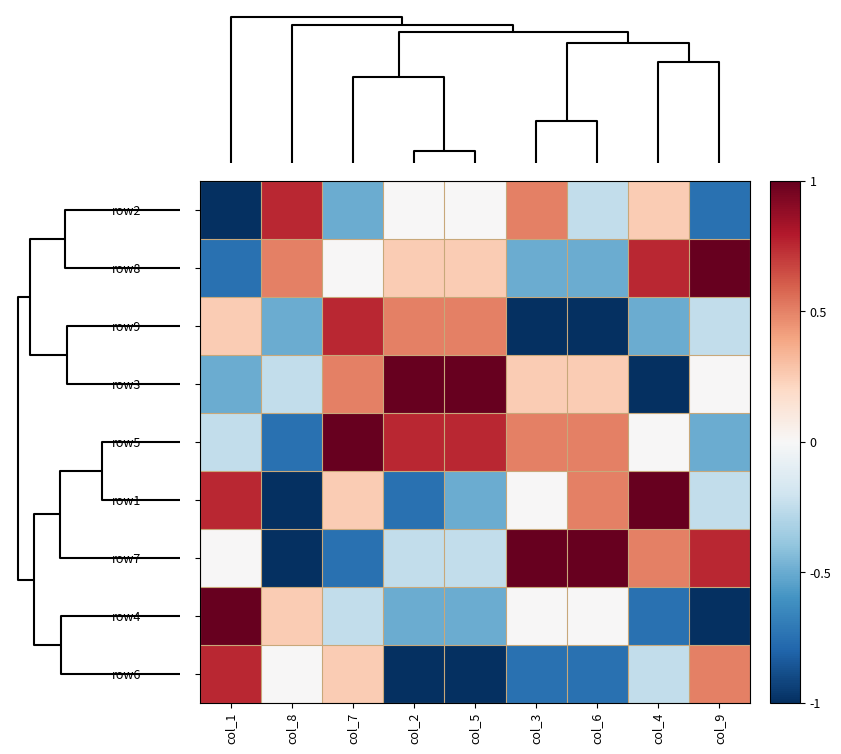

What is the smallest value displayed?

-1.0